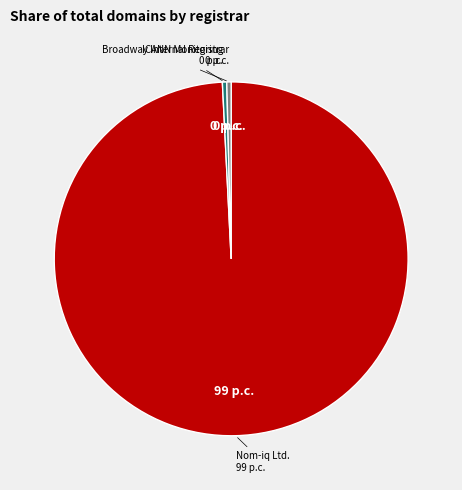

Does any single category account for the majority?

Yes